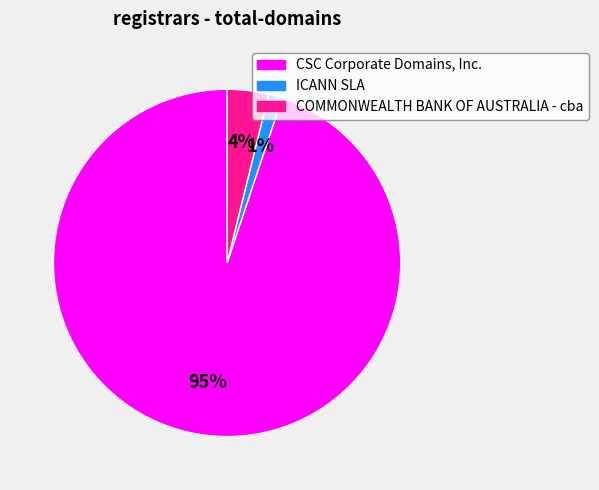

How many segments does this pie chart have?

3